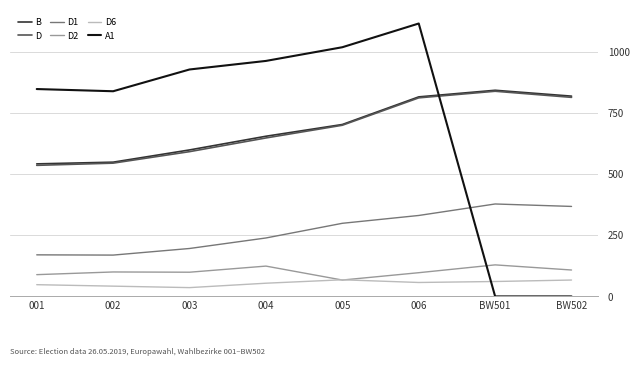

True or false: D1 has a value of 170 at 001.

True